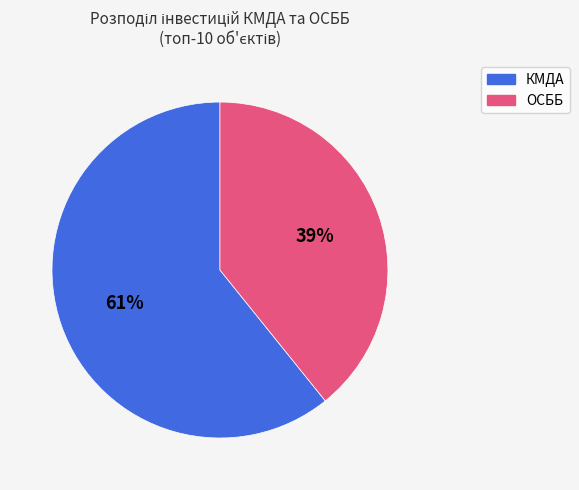

To the nearest percent, what is the difference between the largest and smallest slice percentages?

22%